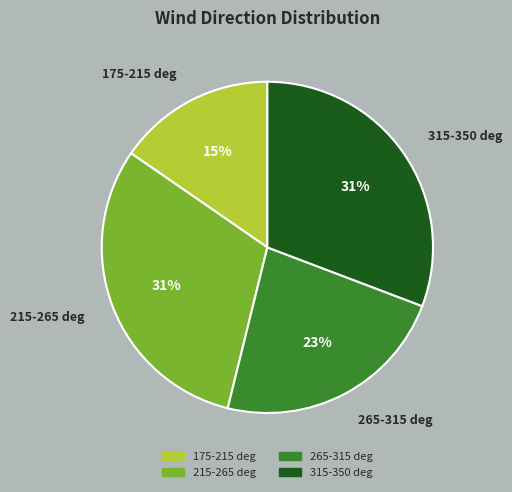

Do 215-265 deg and 315-350 deg together represent more than half of the pie?

Yes